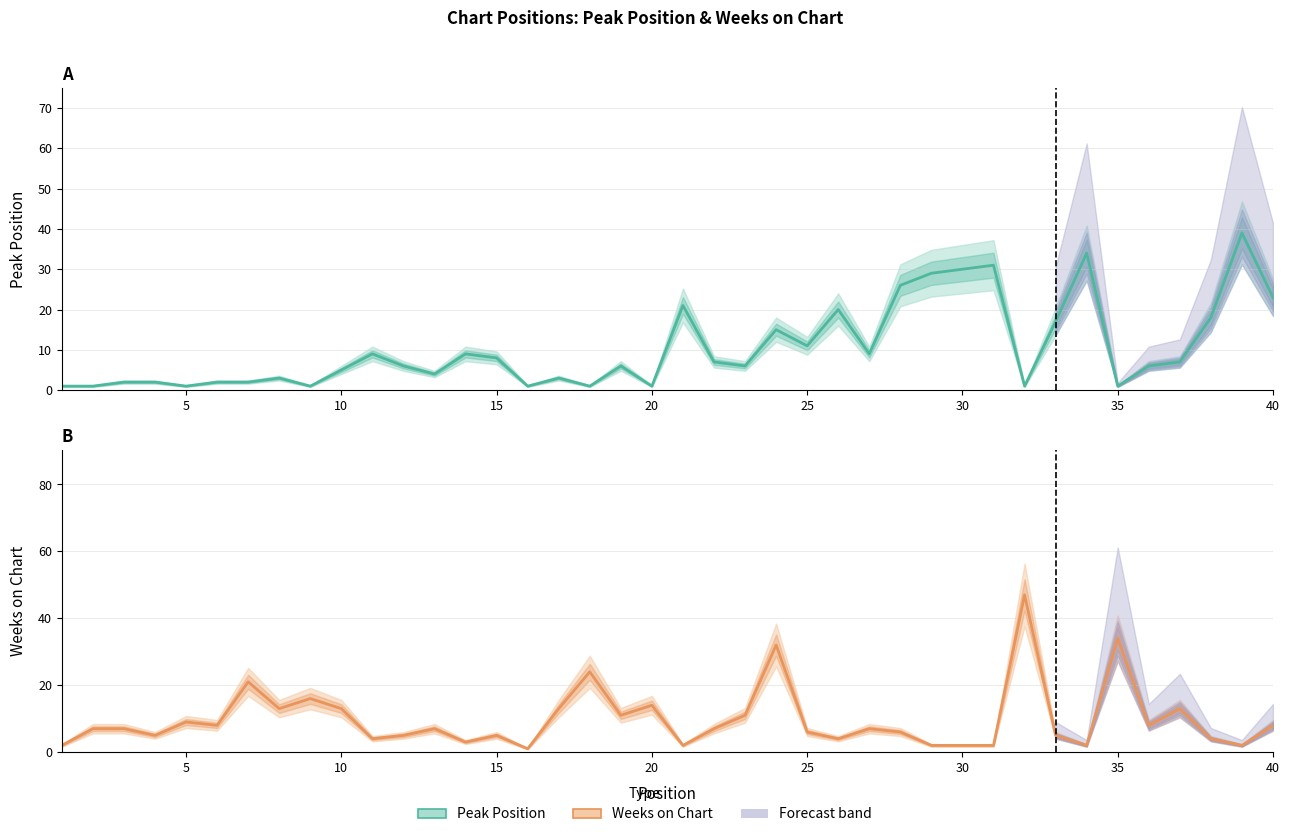

How many lines are shown in the chart?

2